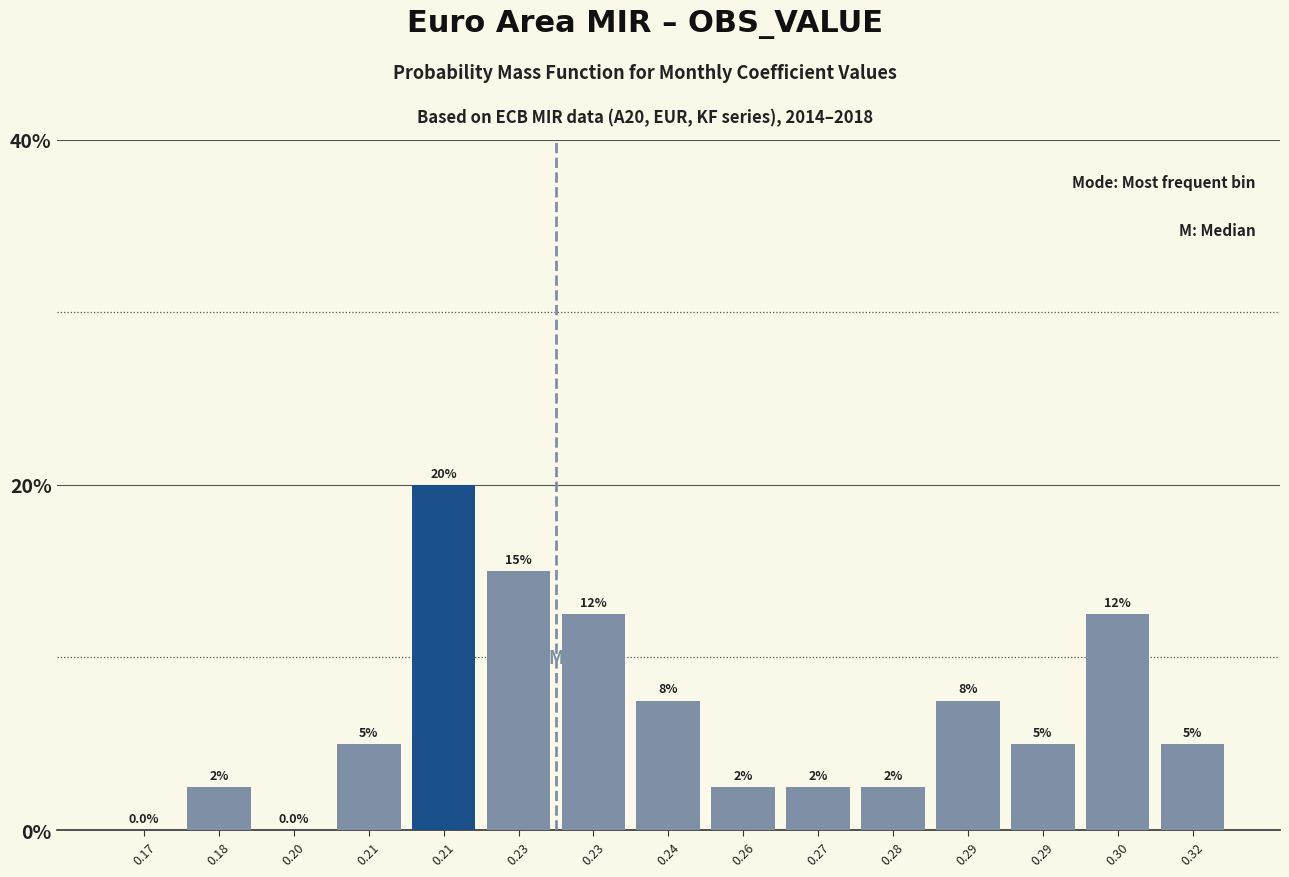

Are the bars horizontal?

No